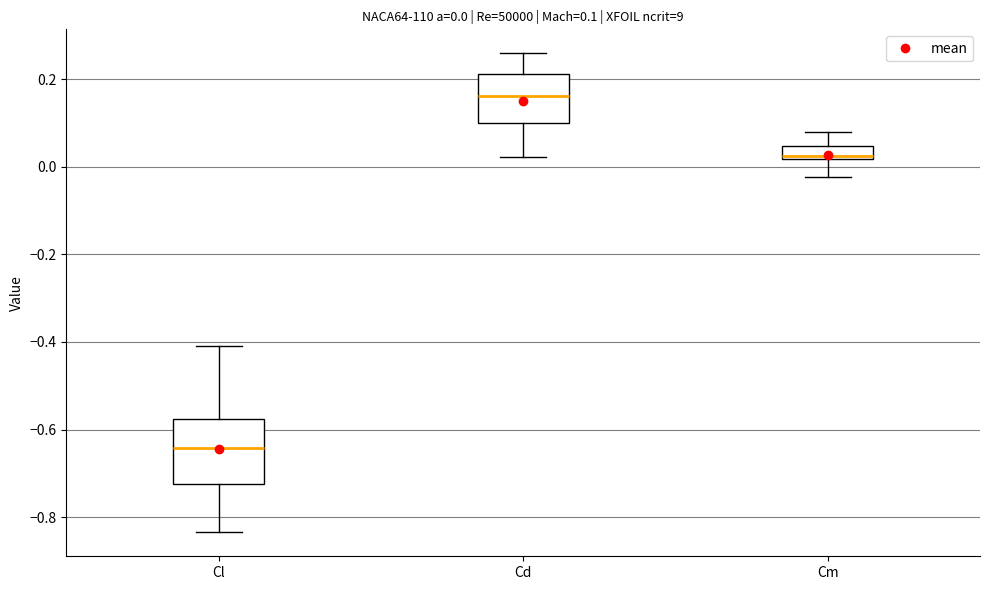

Which box is the tallest, from its lower edge to its upper edge?

Cl